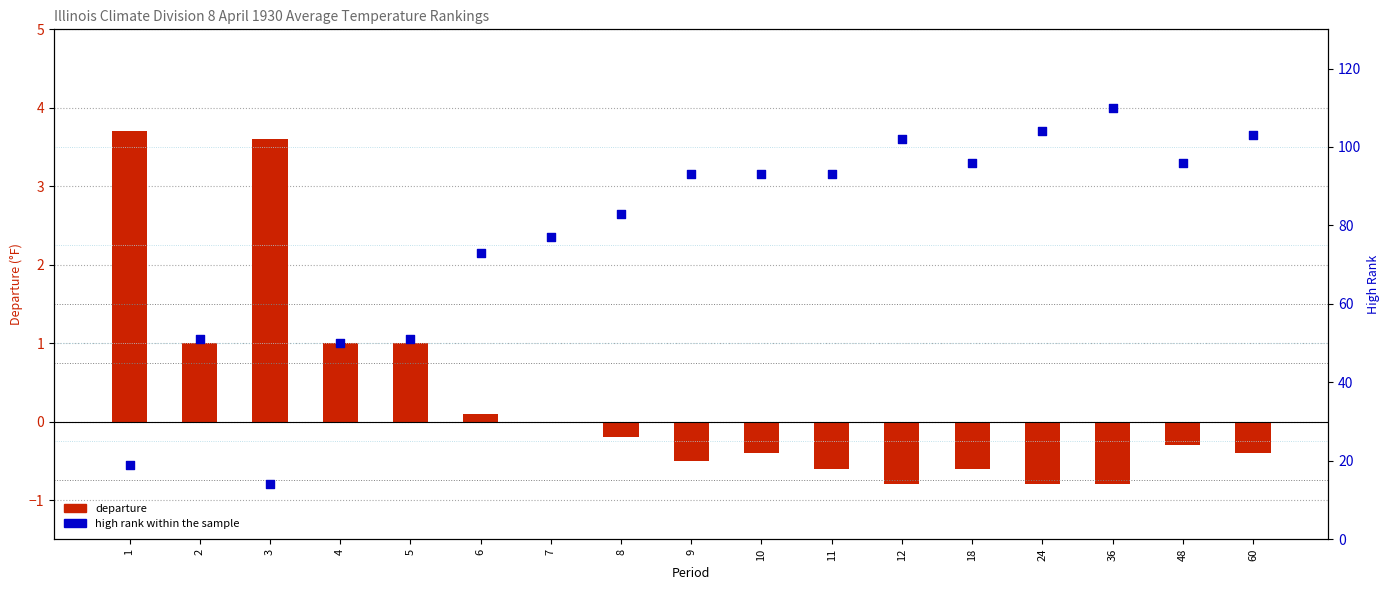

At which category is the sum across all series the highest?

36